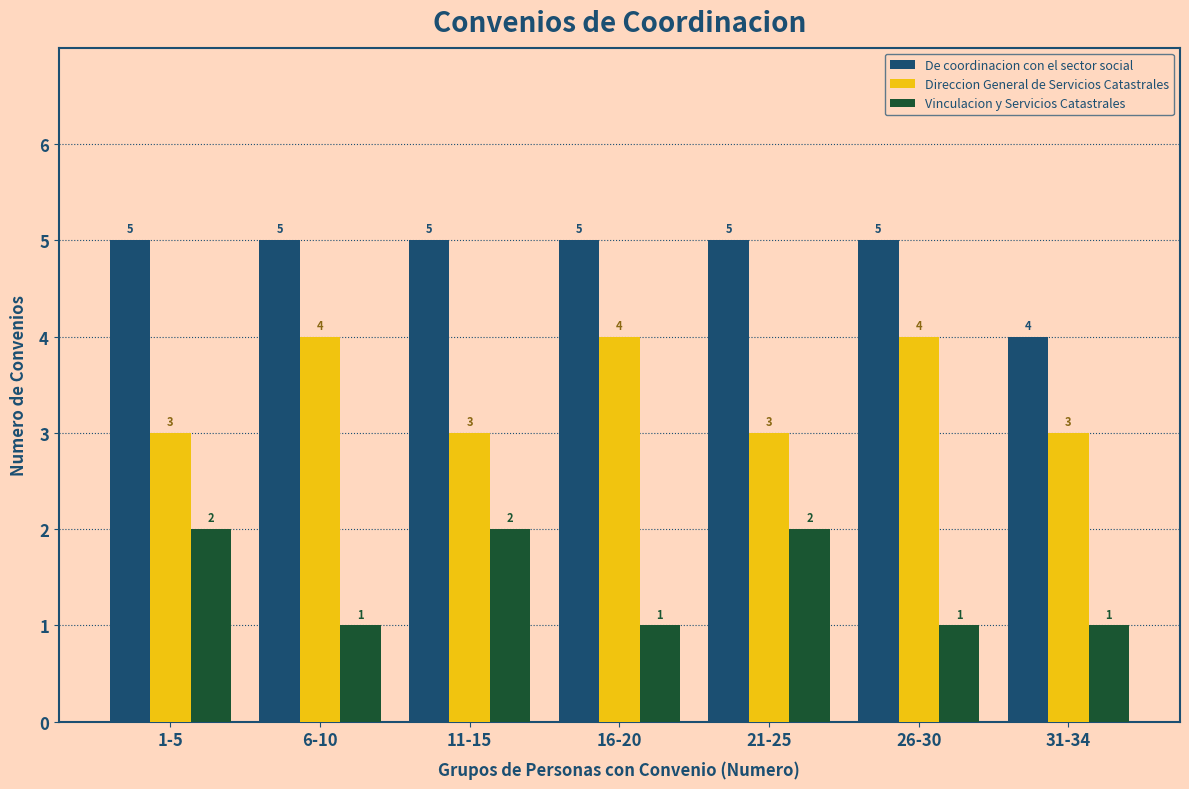

What position from the right is 6-10?

6